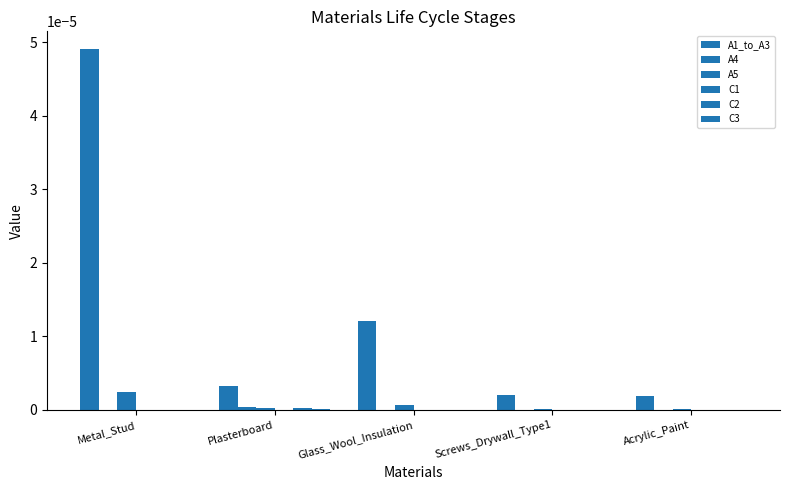

How many groups of bars are there?

5